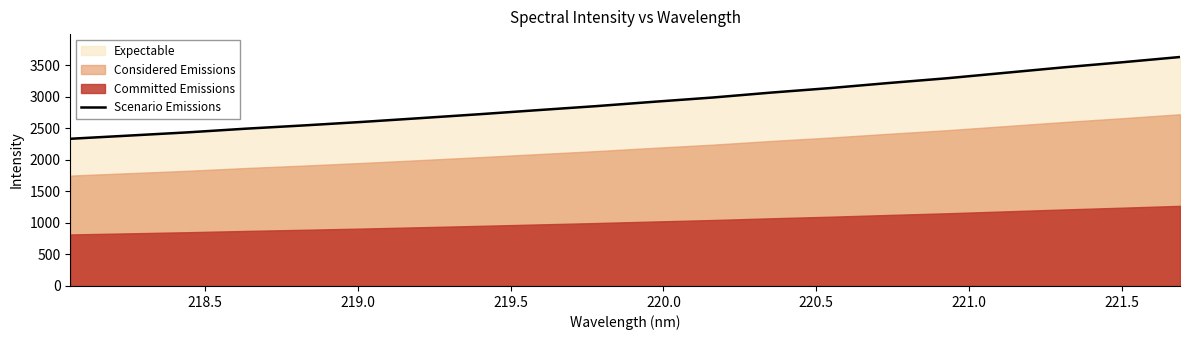

What is the greatest value displayed?

3630.4